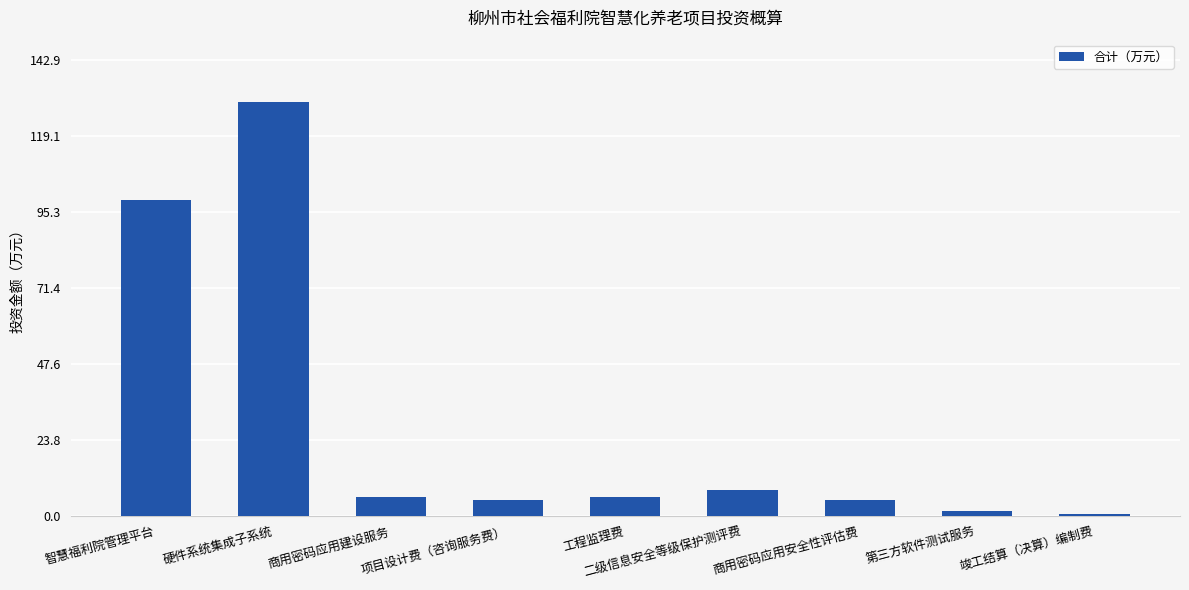

Between 商用密码应用安全性评估费 and 竣工结算（决算）编制费, which is larger?

商用密码应用安全性评估费